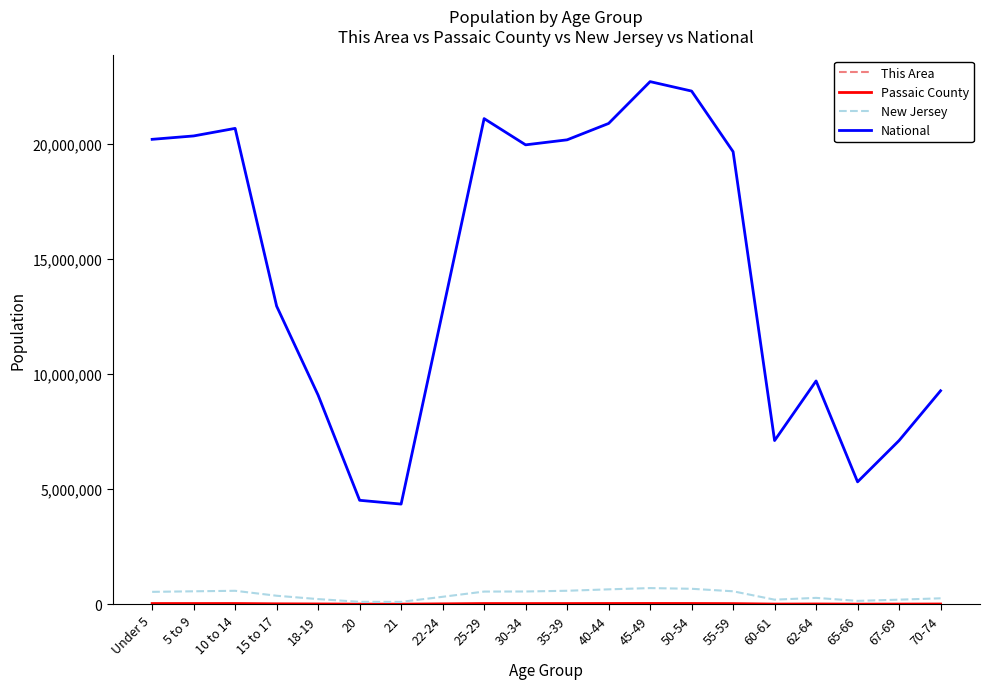

Where is National nearest to the value 13531442?

15 to 17